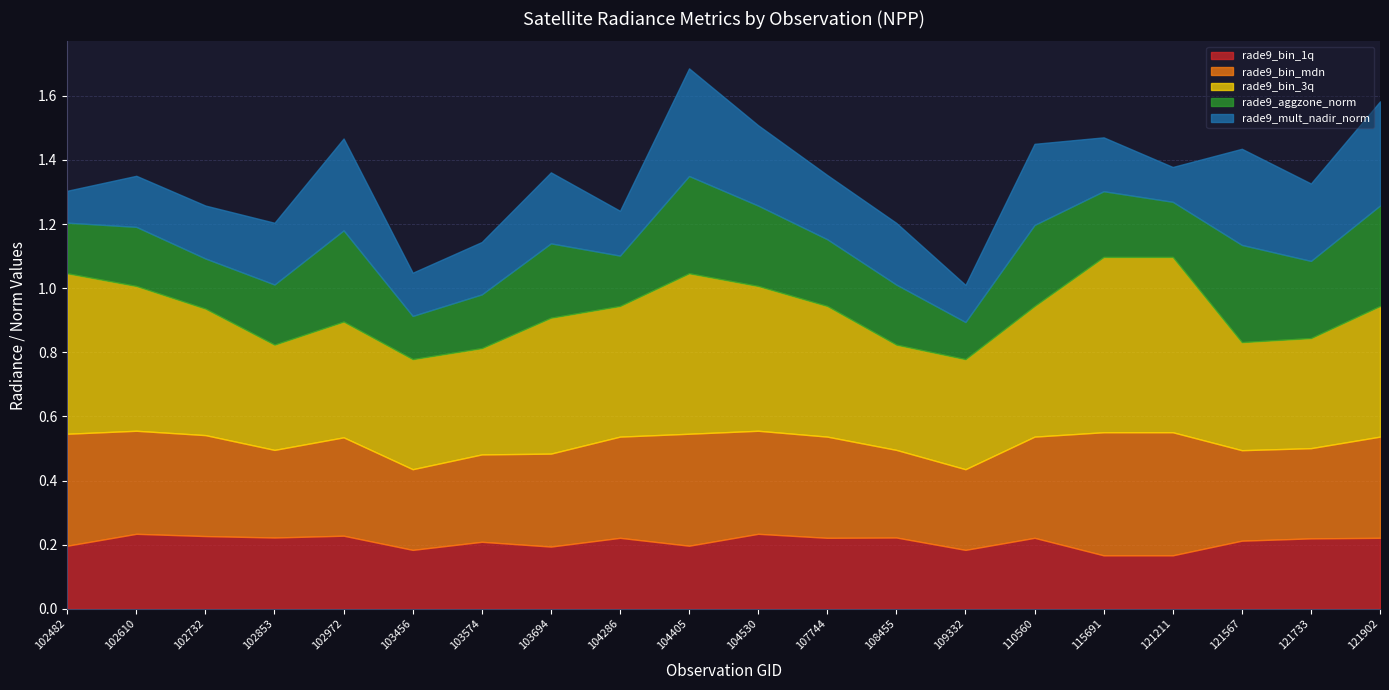

What is the difference between the maximum and minimum values in the rade9_bin_3q series?

0.2